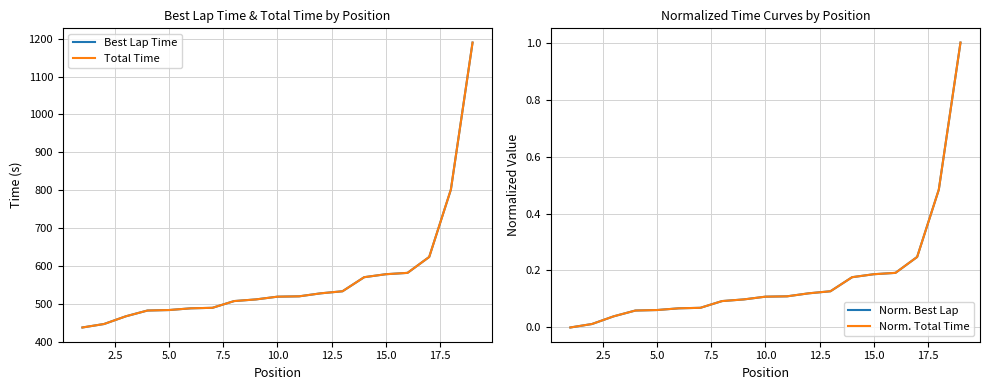

Is the value of Norm. Total Time at 17 greater than the value of Norm. Best Lap at 10.0?

Yes